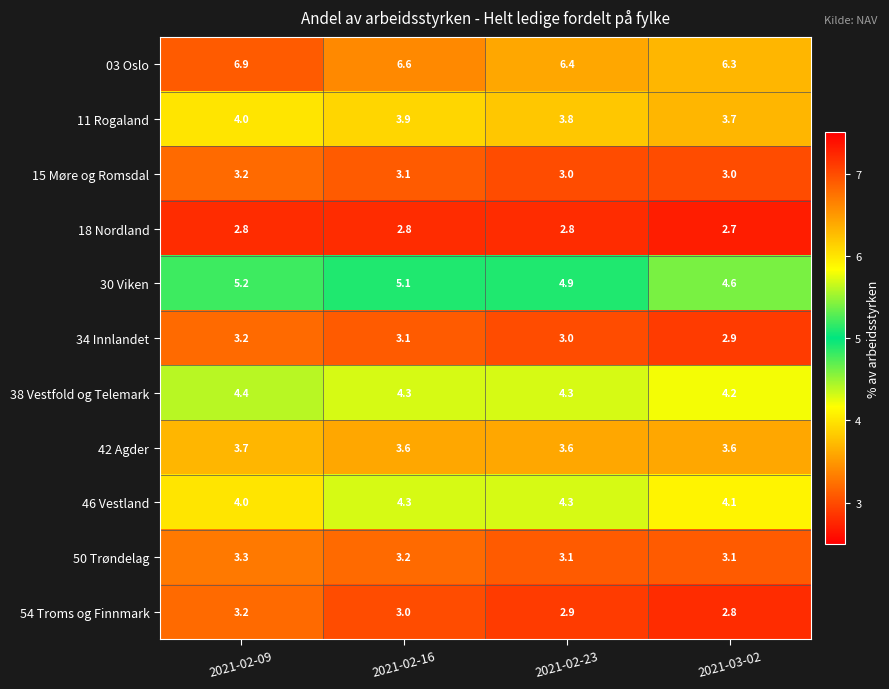

What is the difference between the highest and lowest values at 2021-02-16?

3.8